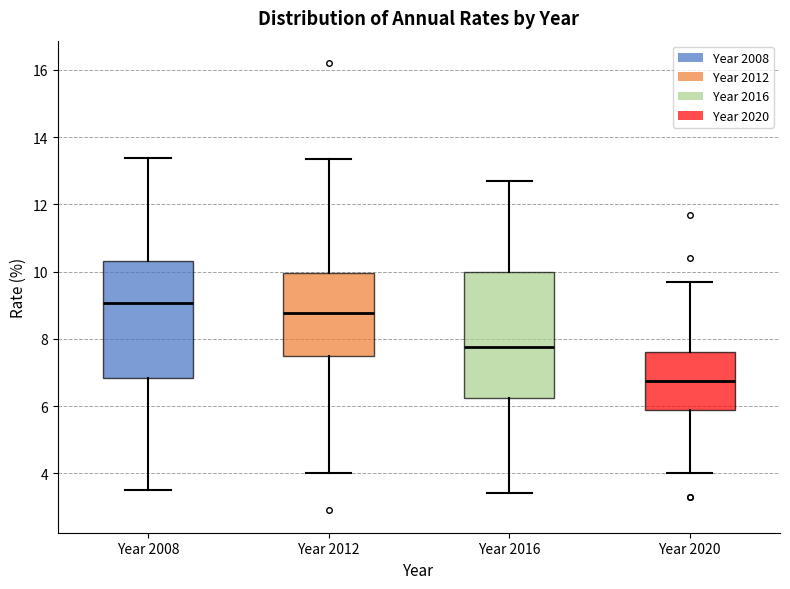

Which box is the tallest, from its lower edge to its upper edge?

Year 2016